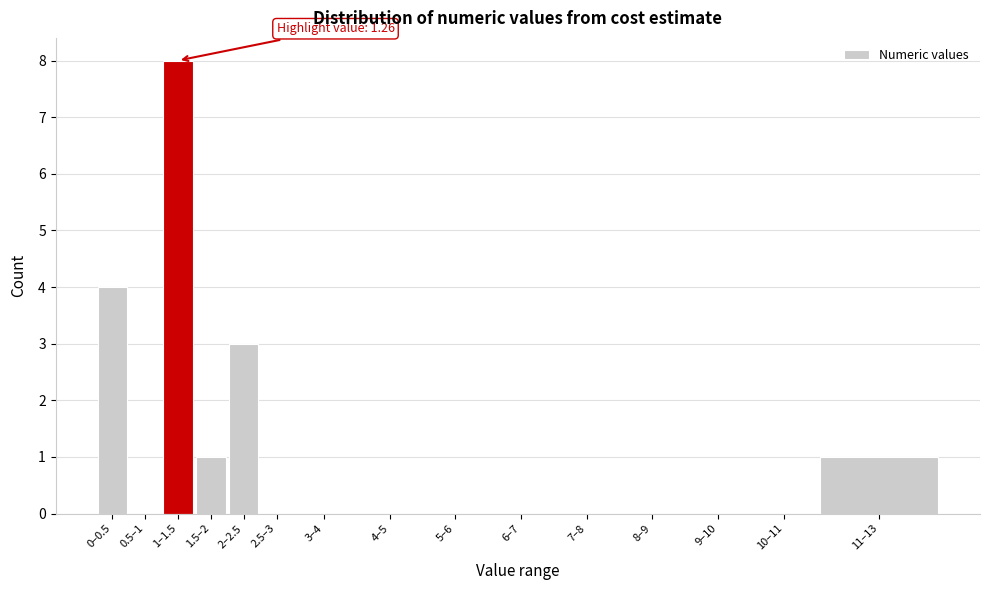

Reading left to right, list all the values displayed in this chart.

0–0.5=4	0.5–1=0	1–1.5=8	1.5–2=1	2–2.5=3	2.5–3=0	3–4=0	4–5=0	5–6=0	6–7=0	7–8=0	8–9=0	9–10=0	10–11=0	11–13=1